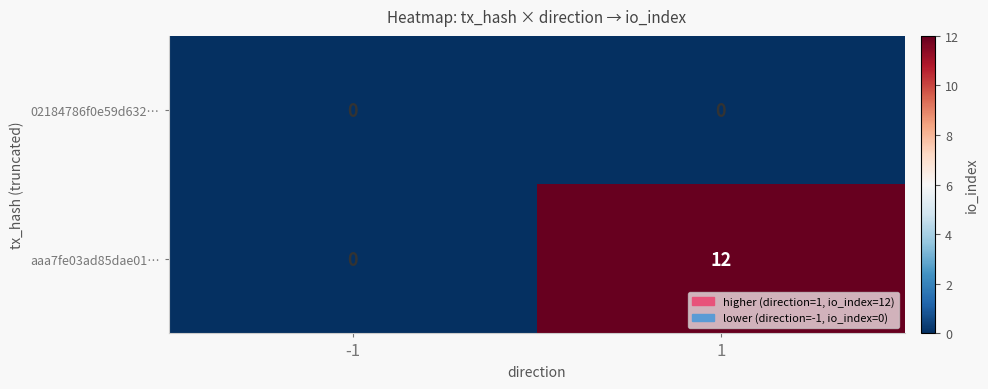

Rank the series by their average value, from highest to lowest.

aaa7fe03ad85dae01…, 02184786f0e59d632…